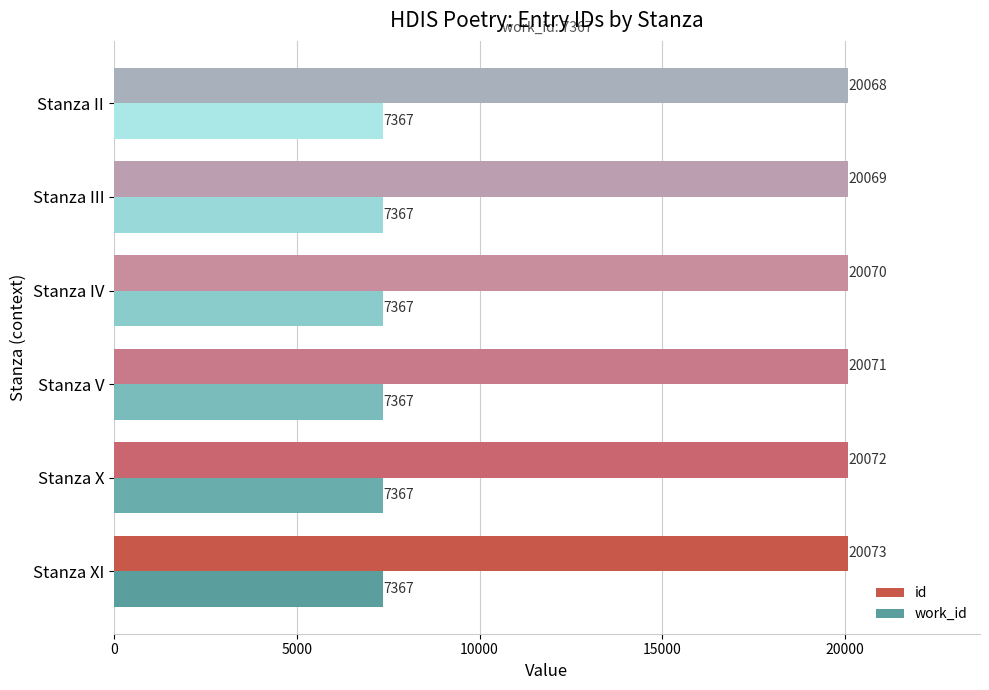

Which series has the largest range (max minus min)?

id